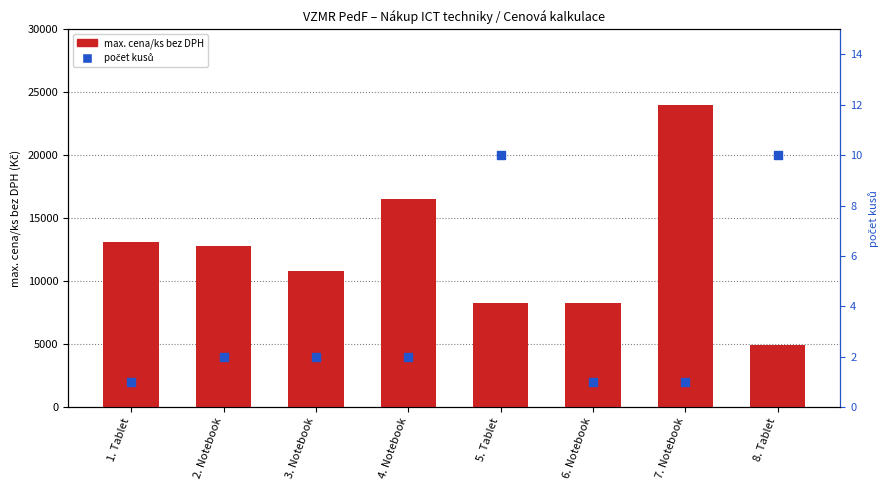

Which series reaches the maximum Y coordinate?

max. cena/ks bez DPH